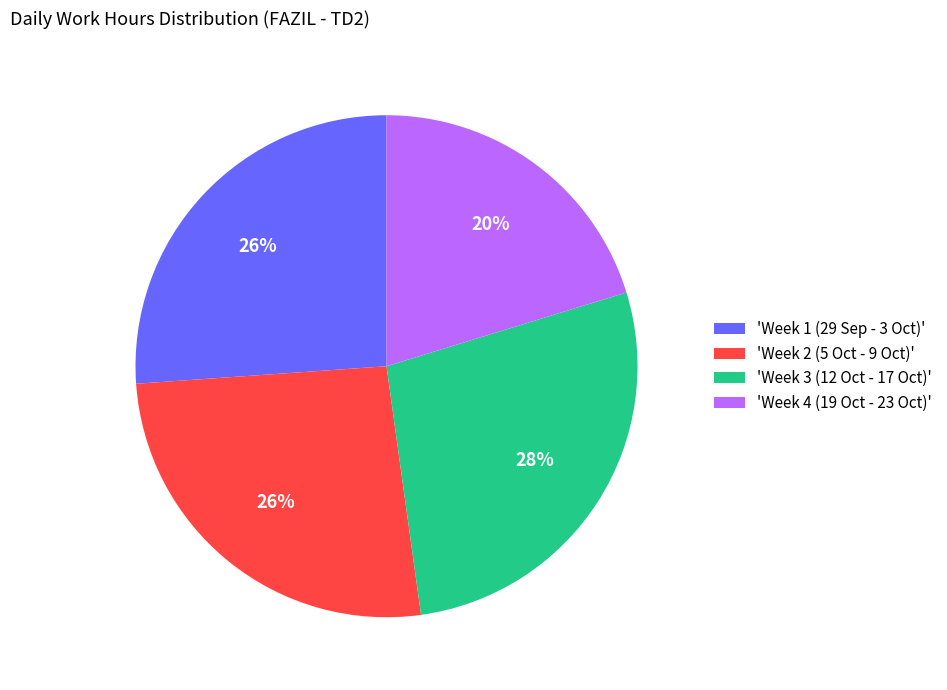

To the nearest percent, what percentage of the pie is 'Week 1 (29 Sep - 3 Oct)'?

26%